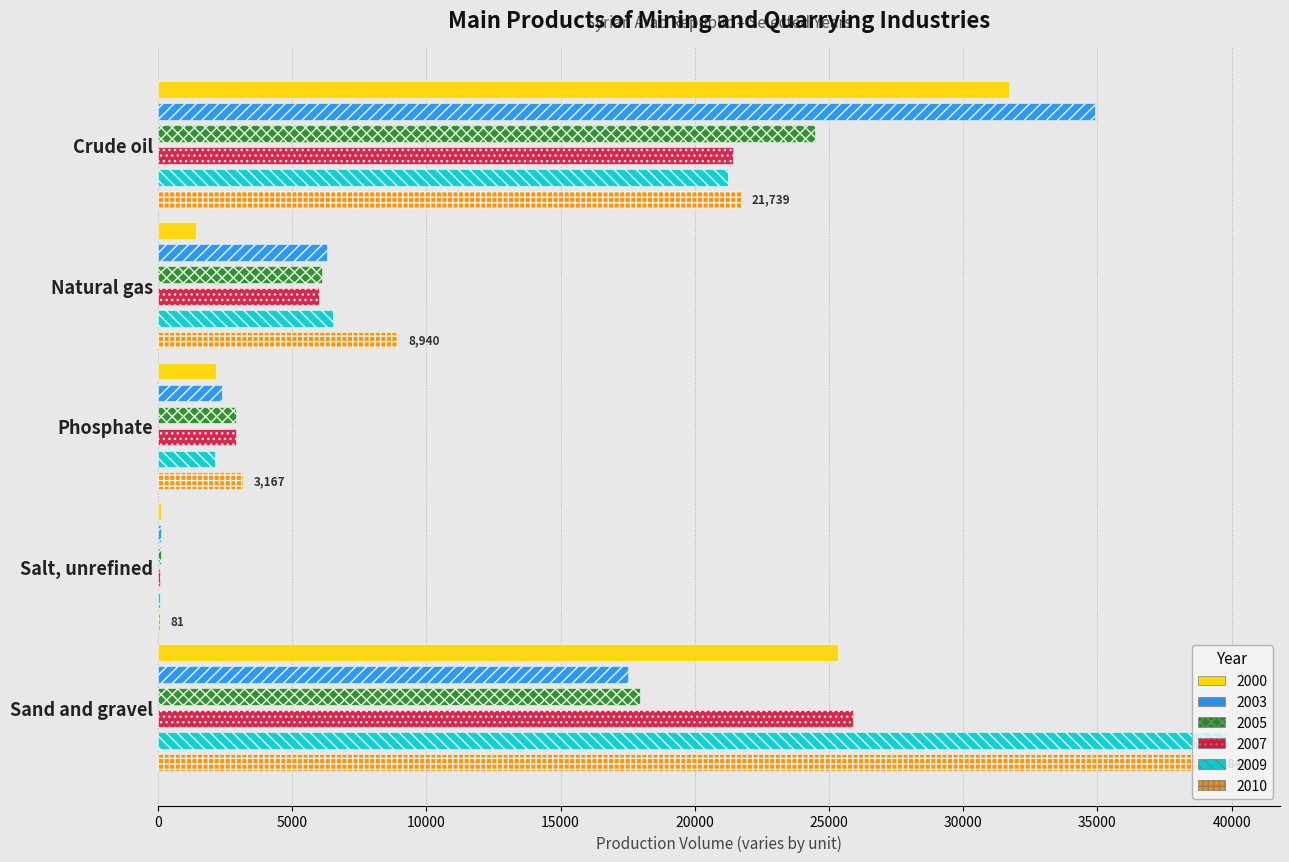

Which has a higher value, Sand and gravel or Natural gas?

Sand and gravel